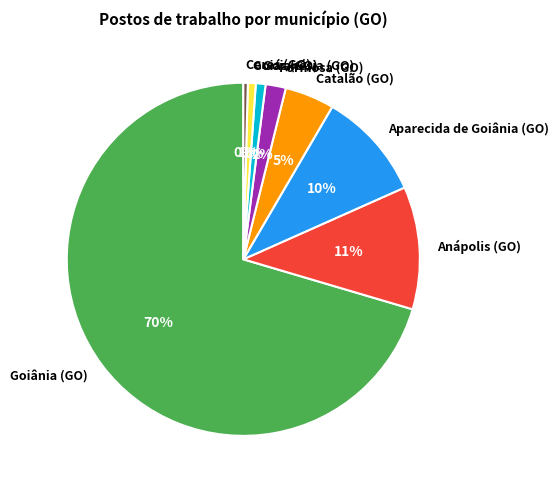

Is there any slice that represents more than half of the pie?

Yes